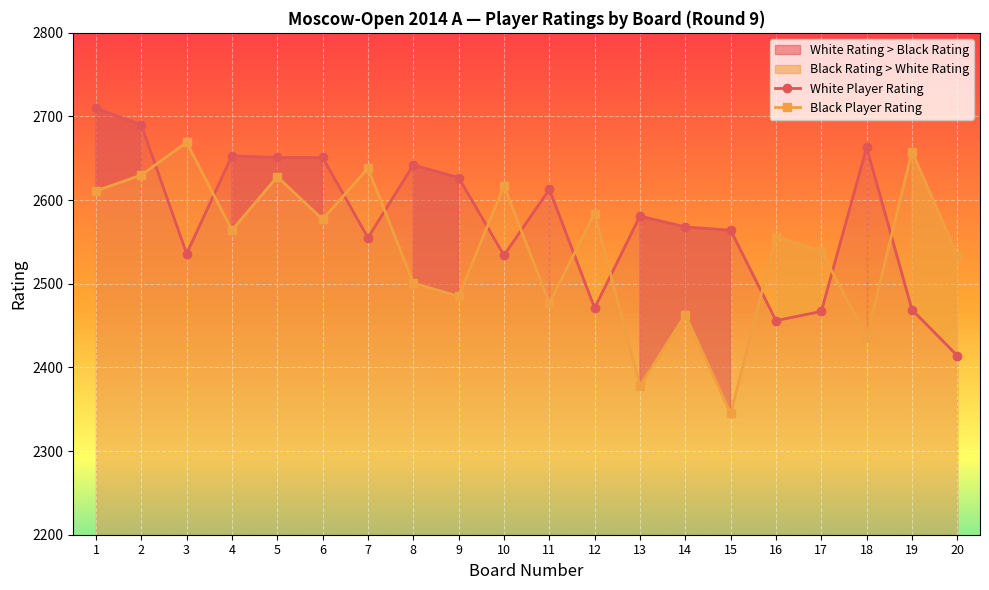

The Player Rating (White) series shows 2564 at 15. True or false?

True